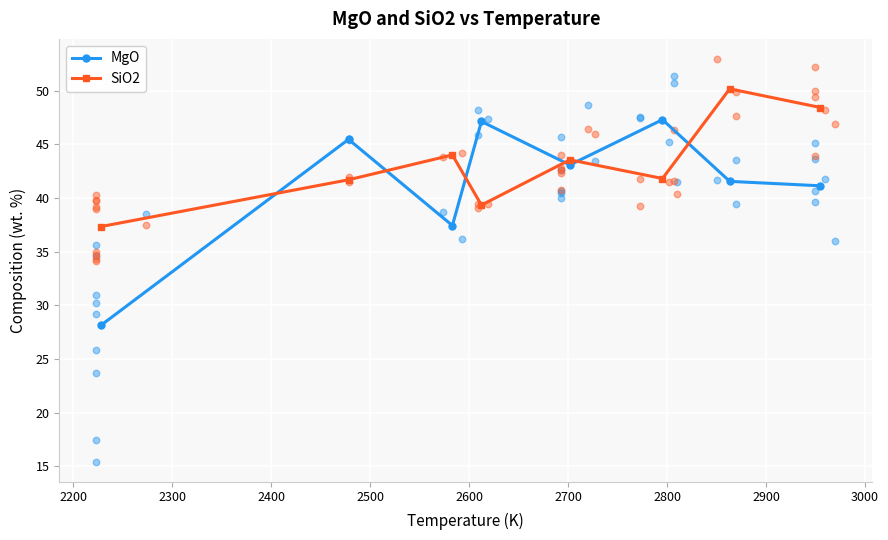

What are all the series names shown in the legend?

MgO, SiO2